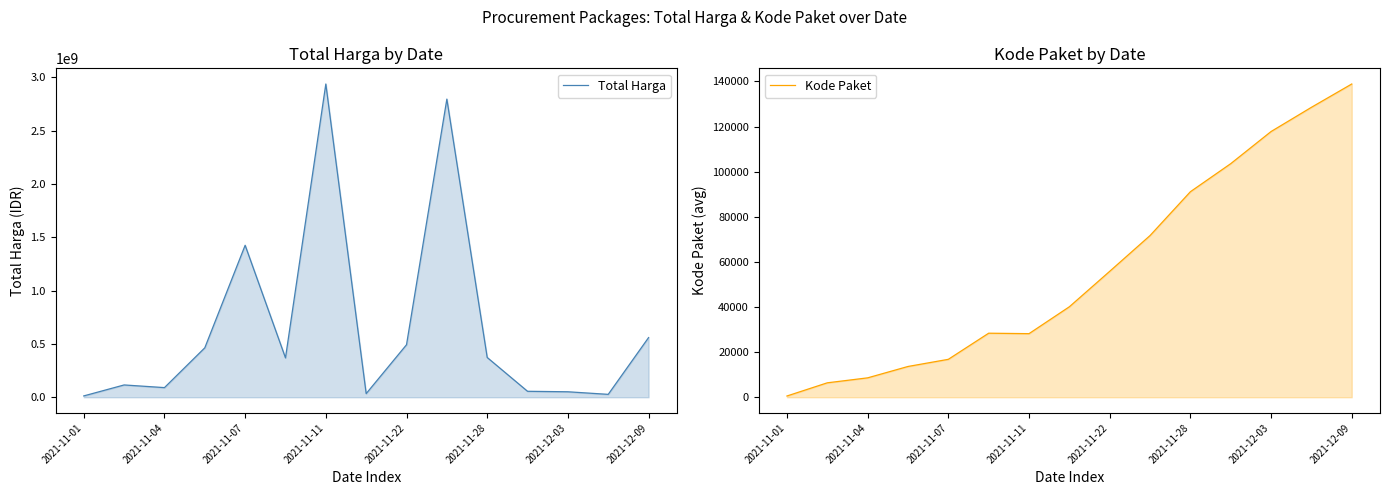

The Total Harga series shows 149251304.4 at 2021-11-04. True or false?

False